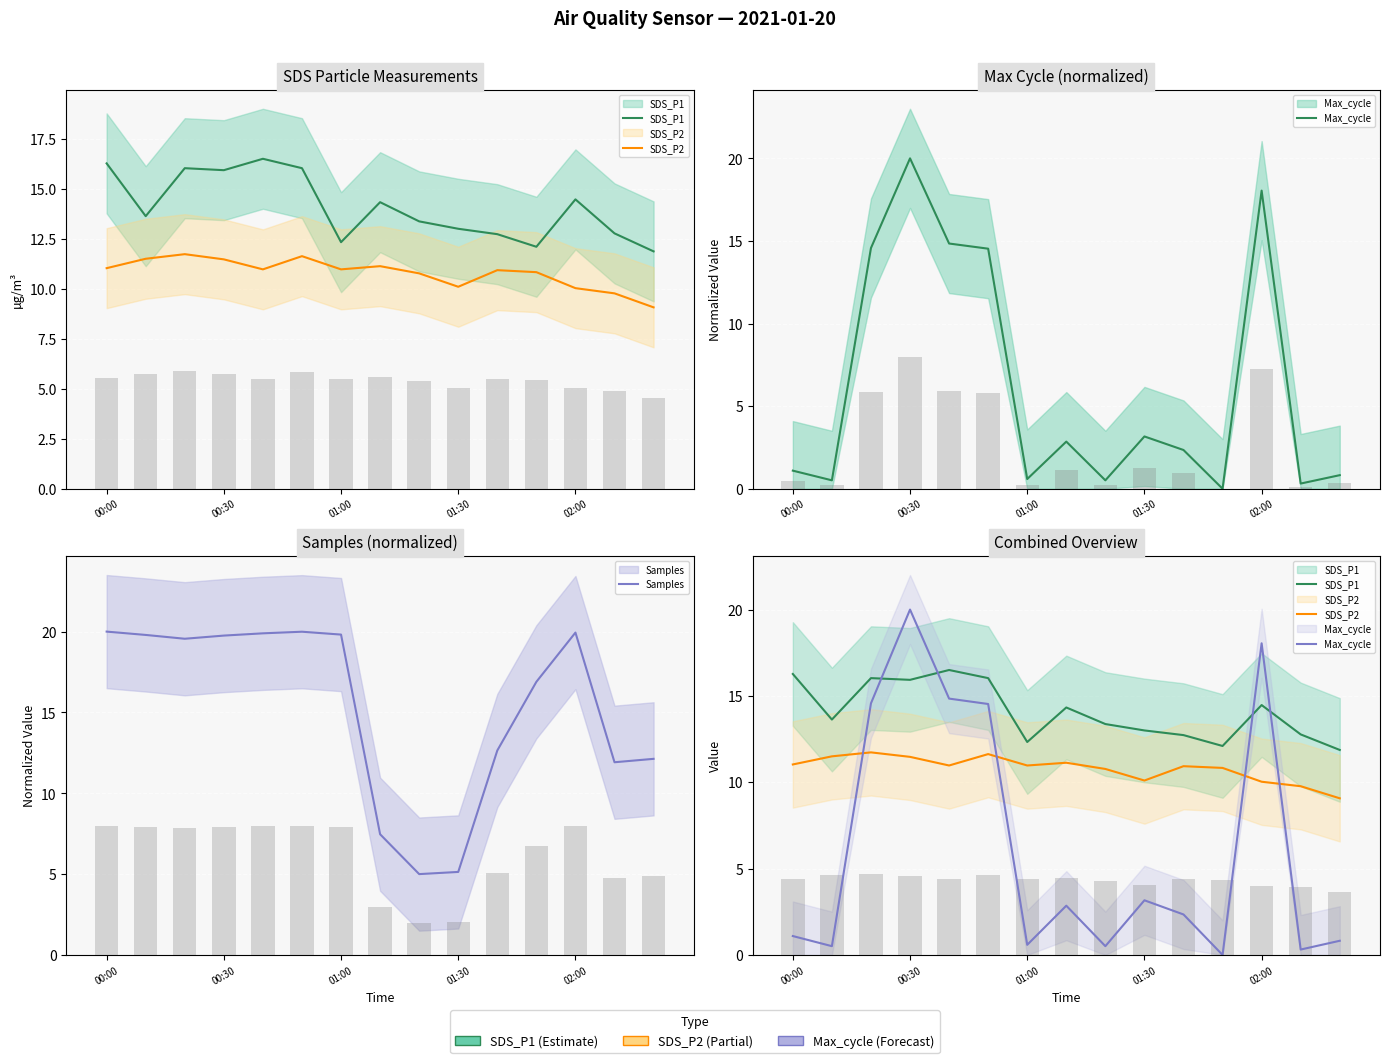

At how many categories does at least one series exceed 10?

15